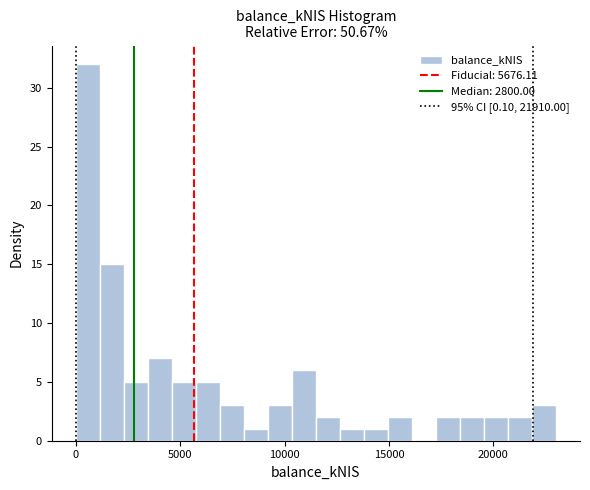

Read against the x-axis, roughly where is the centre of the tallest bar?

500